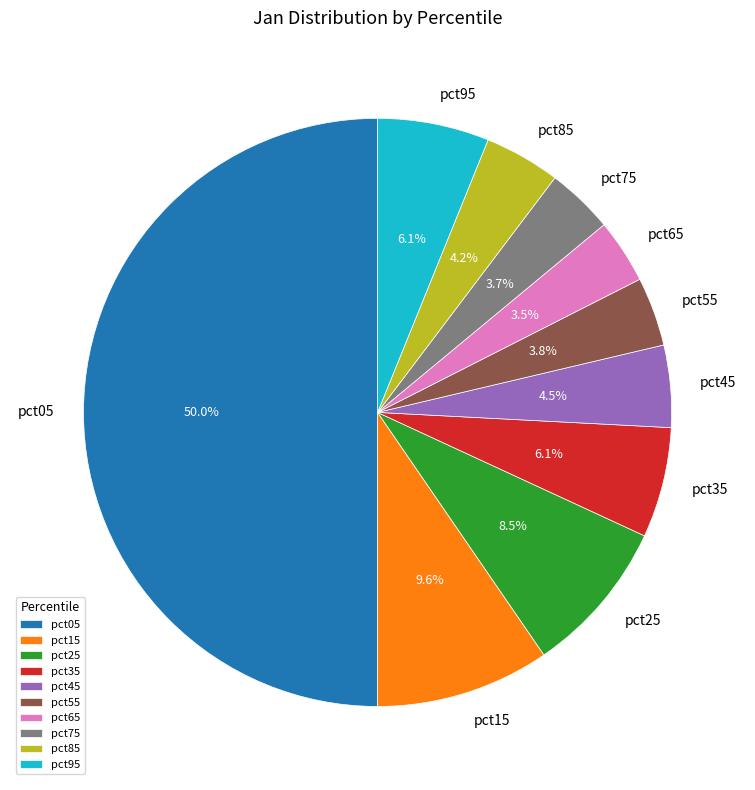

What is the largest slice in the pie chart?

pct05